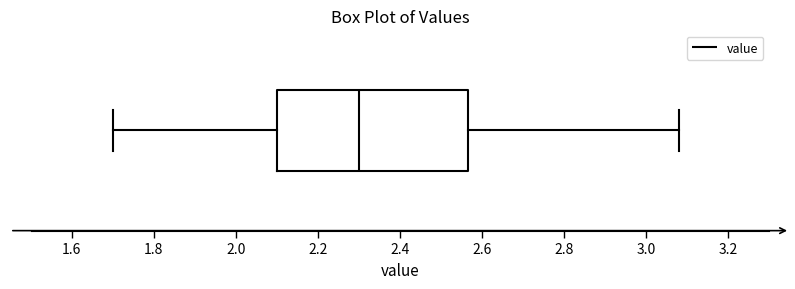

Transcribe this box plot: give where the median line is, the range the box spans, and where the two whiskers end, as read against the x-axis. The values are not printed on the chart, so give them approximately, as read against the axis.

median 2.30, box 2.10 to 2.56, whiskers 1.70 to 3.08